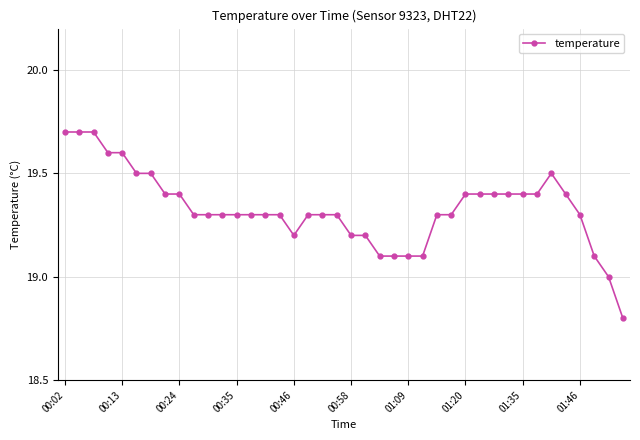

What is the value of the 35th point from the left?

19.5